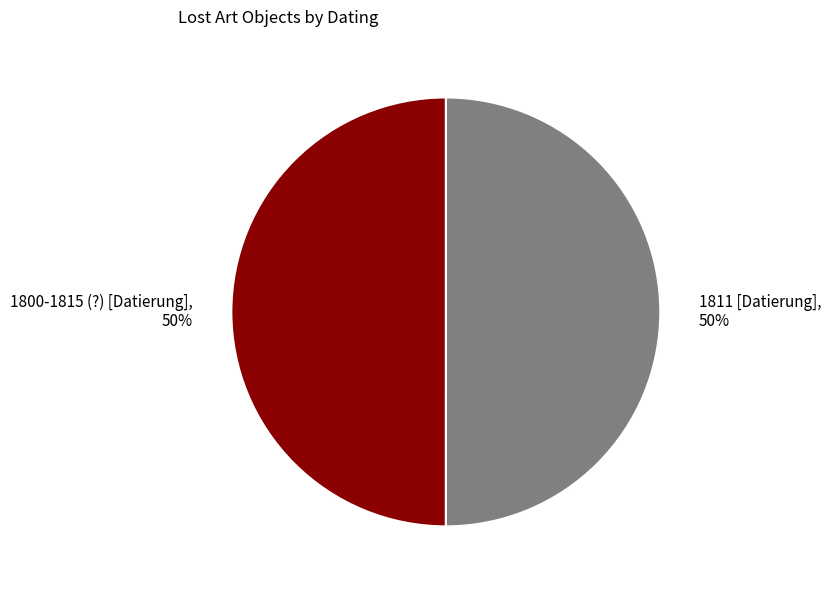

How many segments does this pie chart have?

2